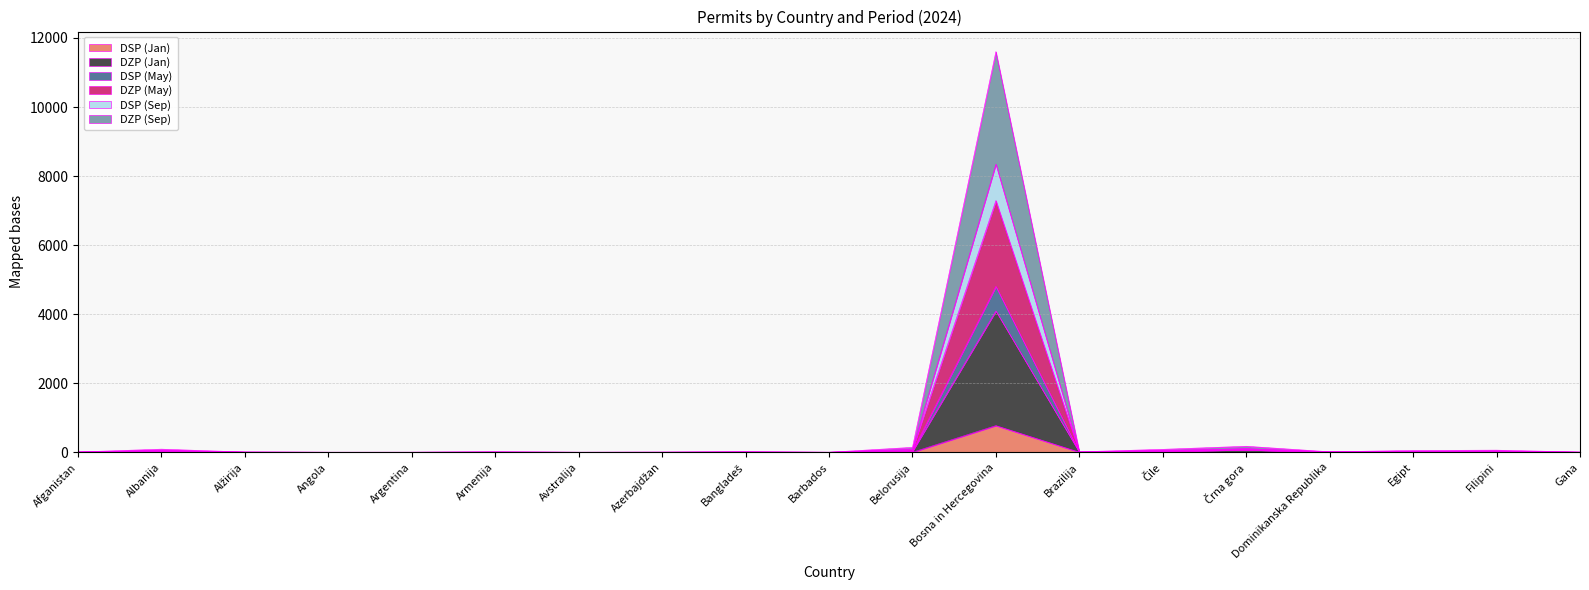

At which category is the sum across all series the highest?

Bosna in Hercegovina